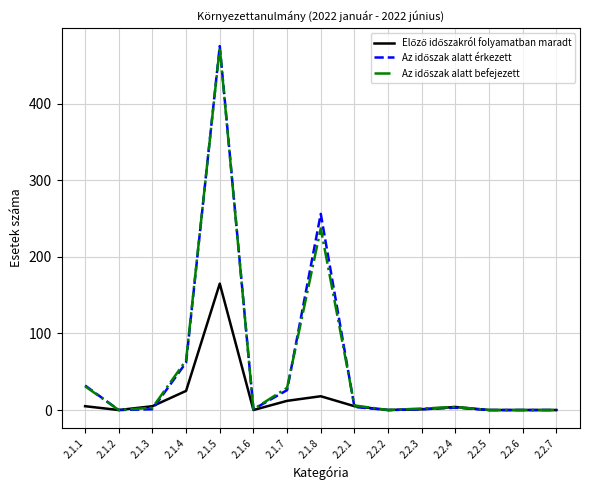

At which category is the sum across all series the highest?

2.1.5